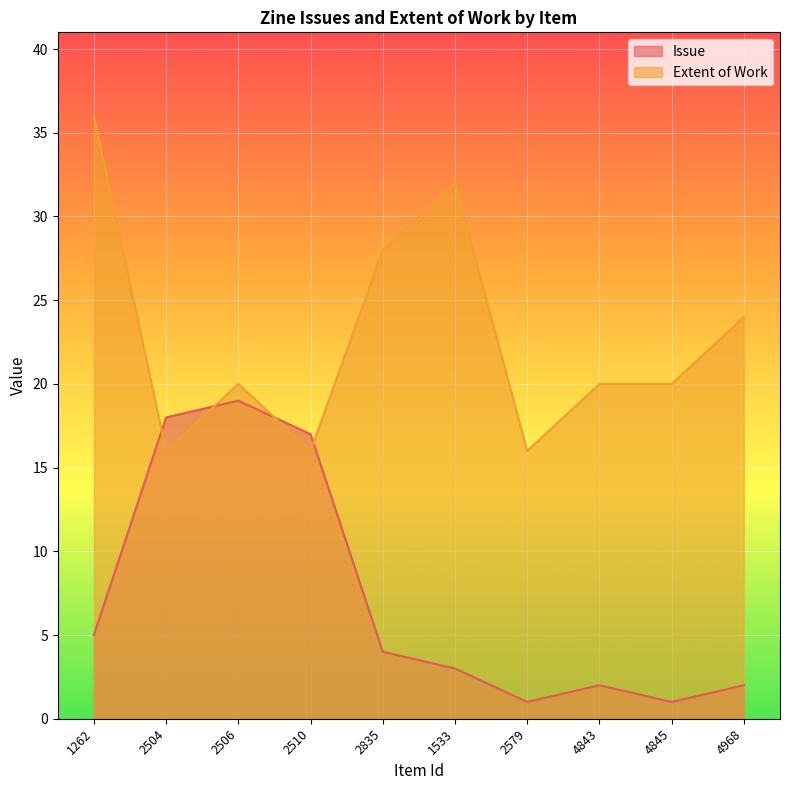

What is the difference between the maximum and minimum values in the Extent of Work series?

20